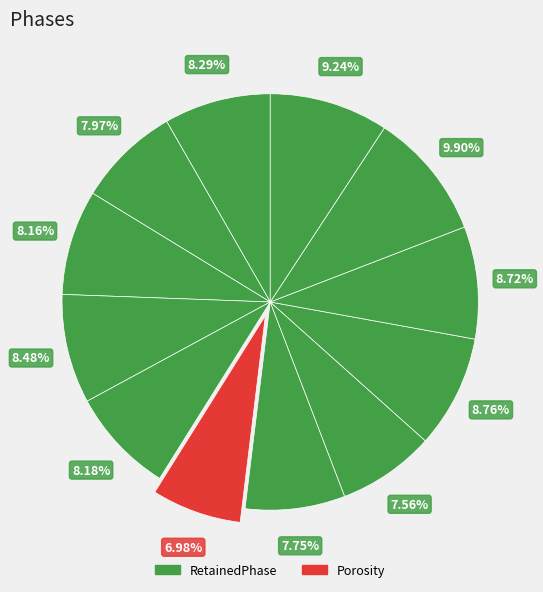

How many segments does this pie chart have?

12